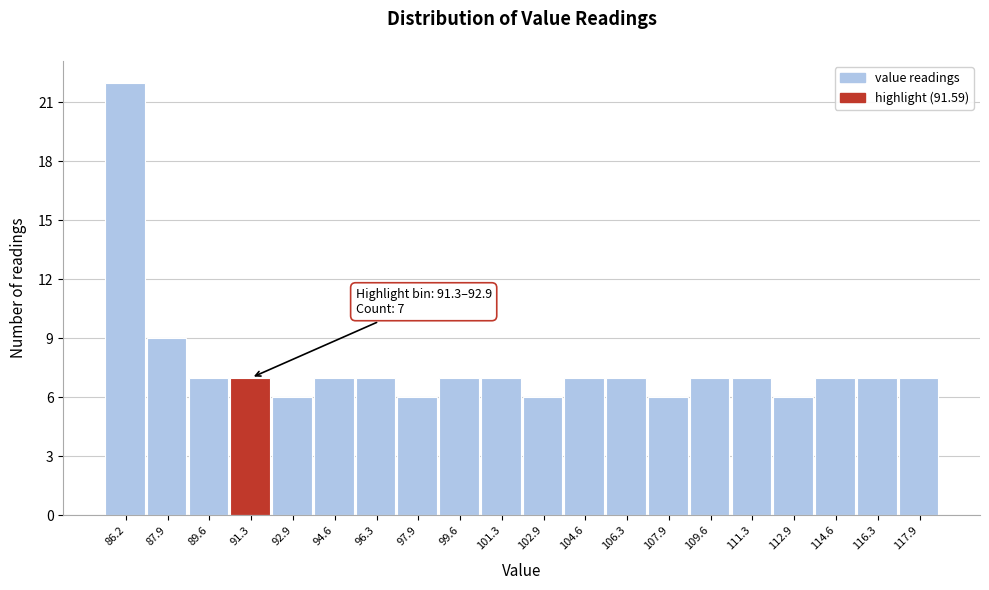

Reading left to right, transcribe all the data shown in this chart.

86.2=22	87.9=9	89.6=7	91.3=7	92.9=6	94.6=7	96.3=7	97.9=6	99.6=7	101.3=7	102.9=6	104.6=7	106.3=7	107.9=6	109.6=7	111.3=7	112.9=6	114.6=7	116.3=7	117.9=7